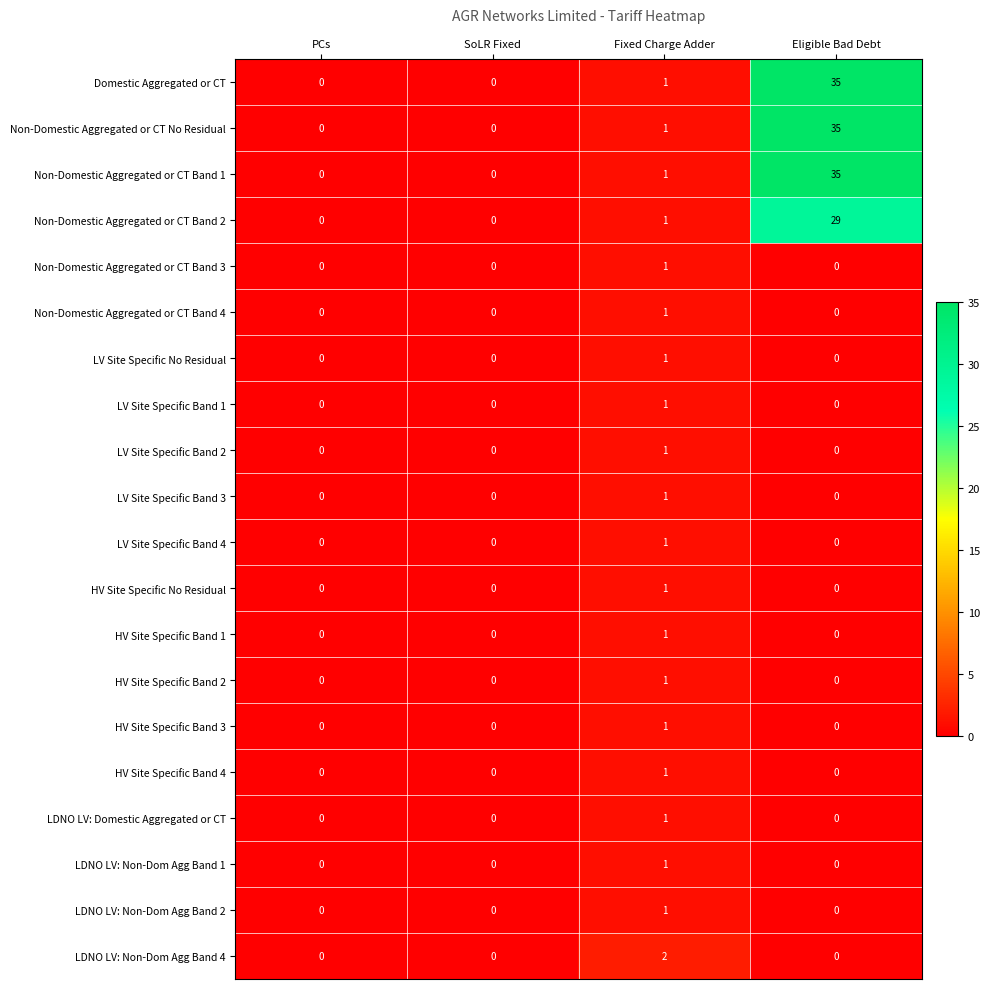

What is the greatest value displayed?

35